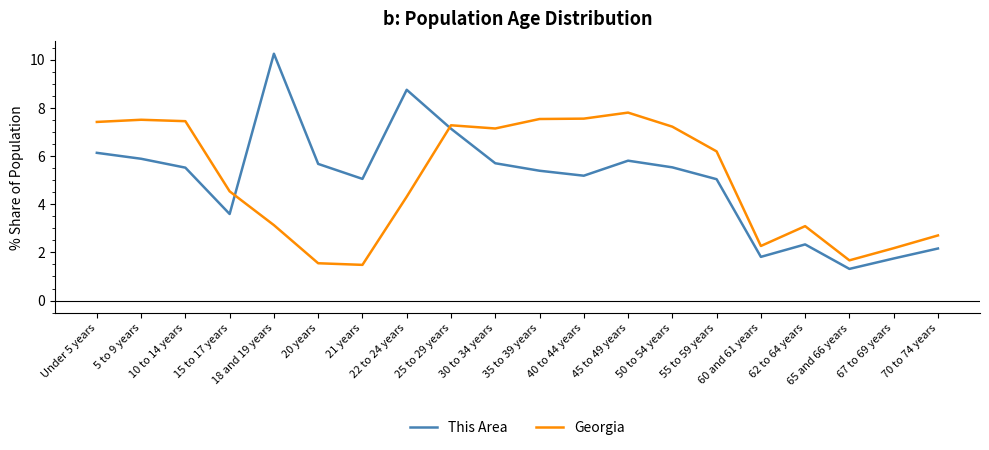

At which label does This Area first exceed 5?

Under 5 years